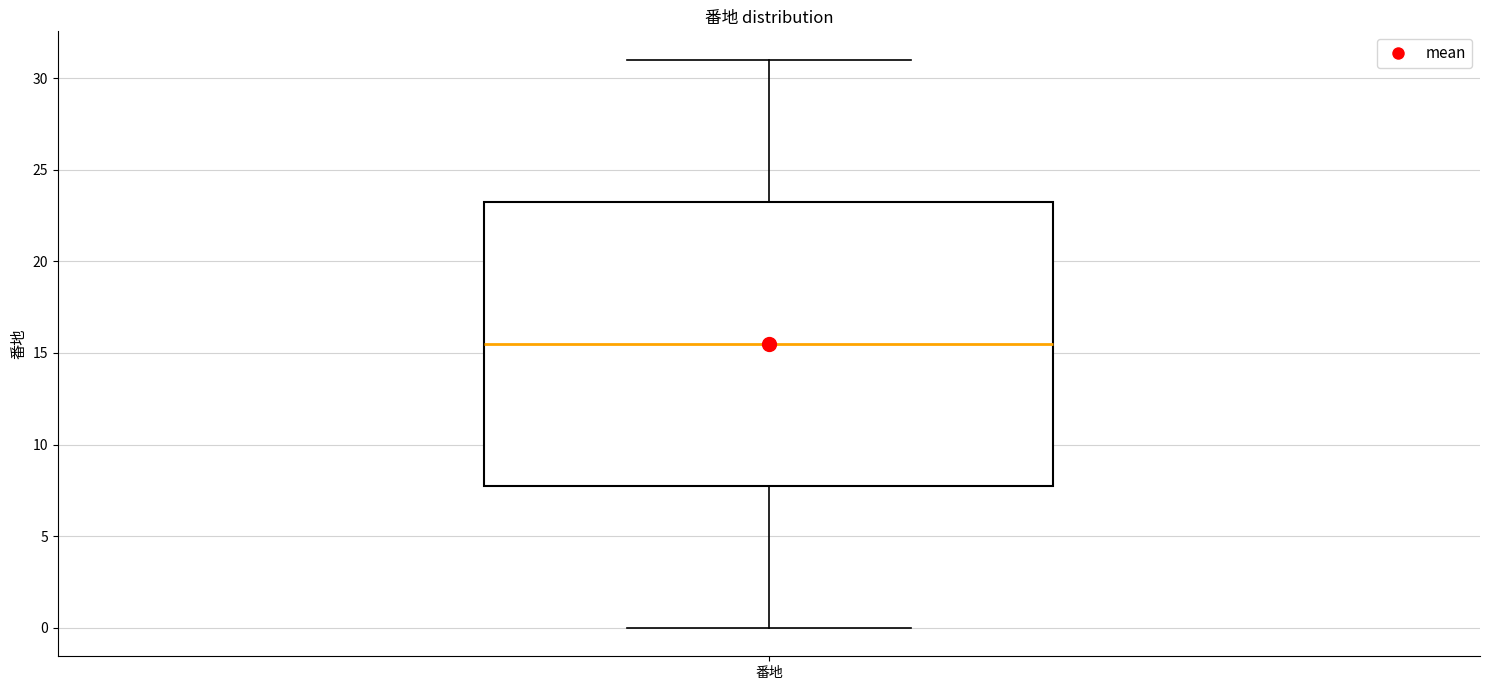

Read this box plot against the y-axis: the position of the median line, the range covered by the box, and the ends of both whiskers. The values are not printed on the chart, so give them approximately, as read against the axis.

median 15.5, box 8.0 to 23.5, whiskers 0.0 to 31.0